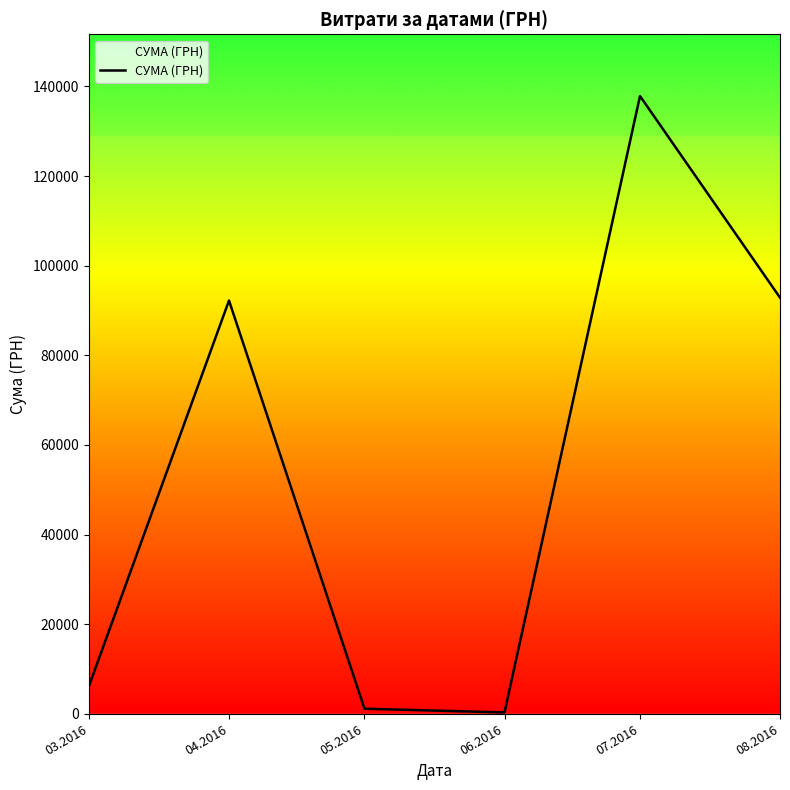

What is the difference between the maximum and minimum values?

137543.0